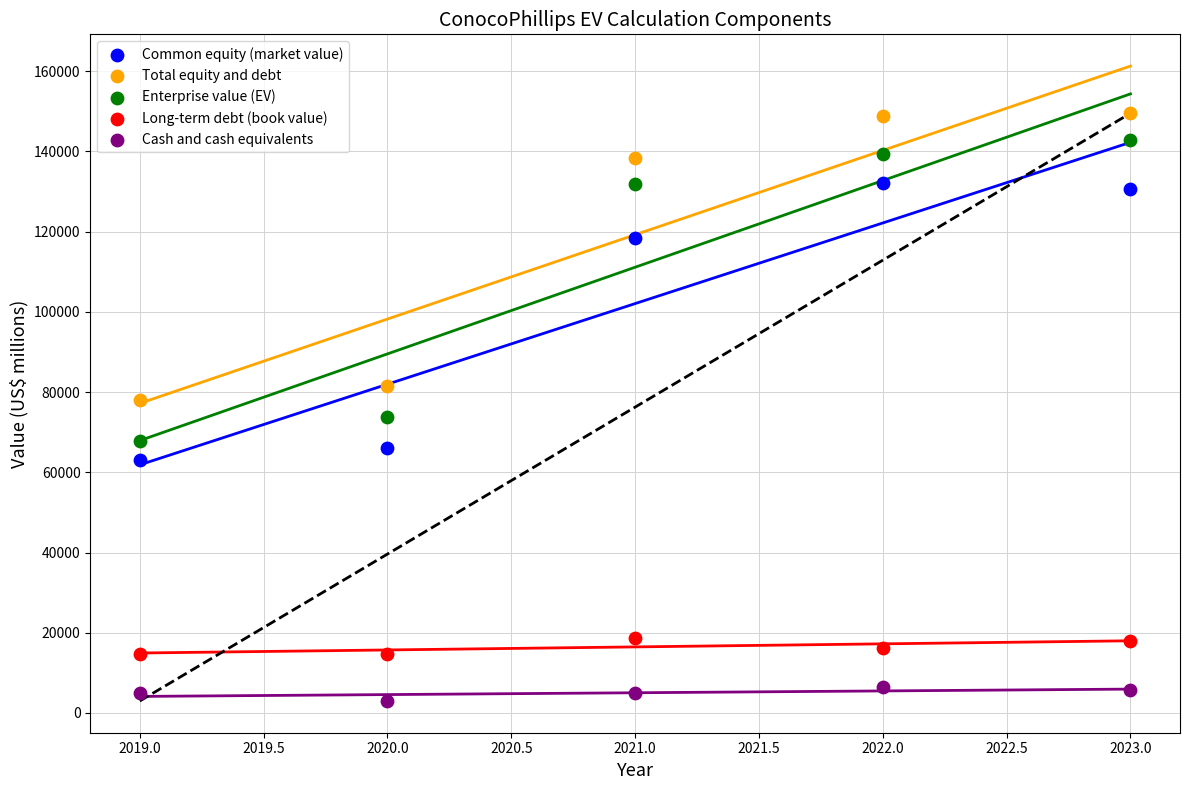

What are all the series names shown in the legend?

Common equity (market value), Total equity and debt, Enterprise value (EV), Long-term debt (book value), Cash and cash equivalents